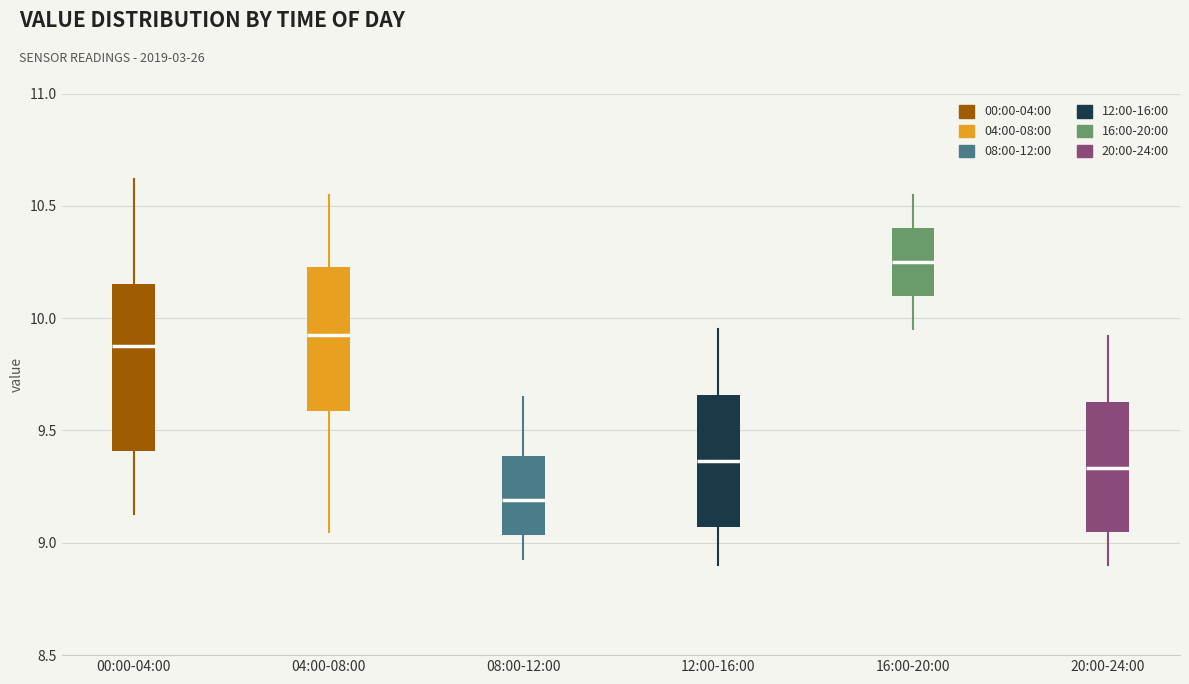

Reading left to right, transcribe this box plot: for each box, give where its median line is, the range the box spans, and where its two whiskers end, as read against the y-axis. The values are not printed on the chart, so give them approximately, as read against the axis.

00:00-04:00: median 9.90, box 9.40 to 10.15, whiskers 9.15 to 10.60
04:00-08:00: median 9.95, box 9.60 to 10.25, whiskers 9.05 to 10.55
08:00-12:00: median 9.20, box 9.05 to 9.40, whiskers 8.95 to 9.65
12:00-16:00: median 9.35, box 9.05 to 9.65, whiskers 8.90 to 9.95
16:00-20:00: median 10.25, box 10.10 to 10.40, whiskers 9.95 to 10.55
20:00-24:00: median 9.35, box 9.05 to 9.65, whiskers 8.90 to 9.90